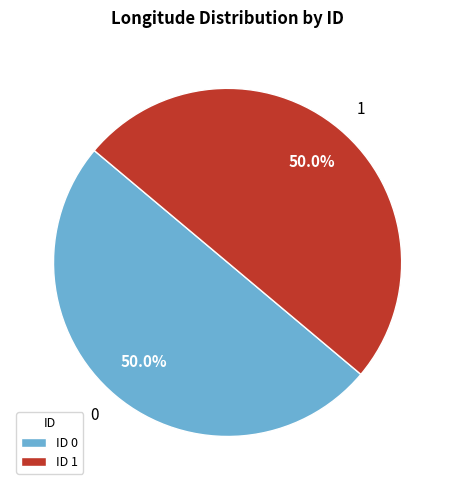

How many segments does this pie chart have?

2